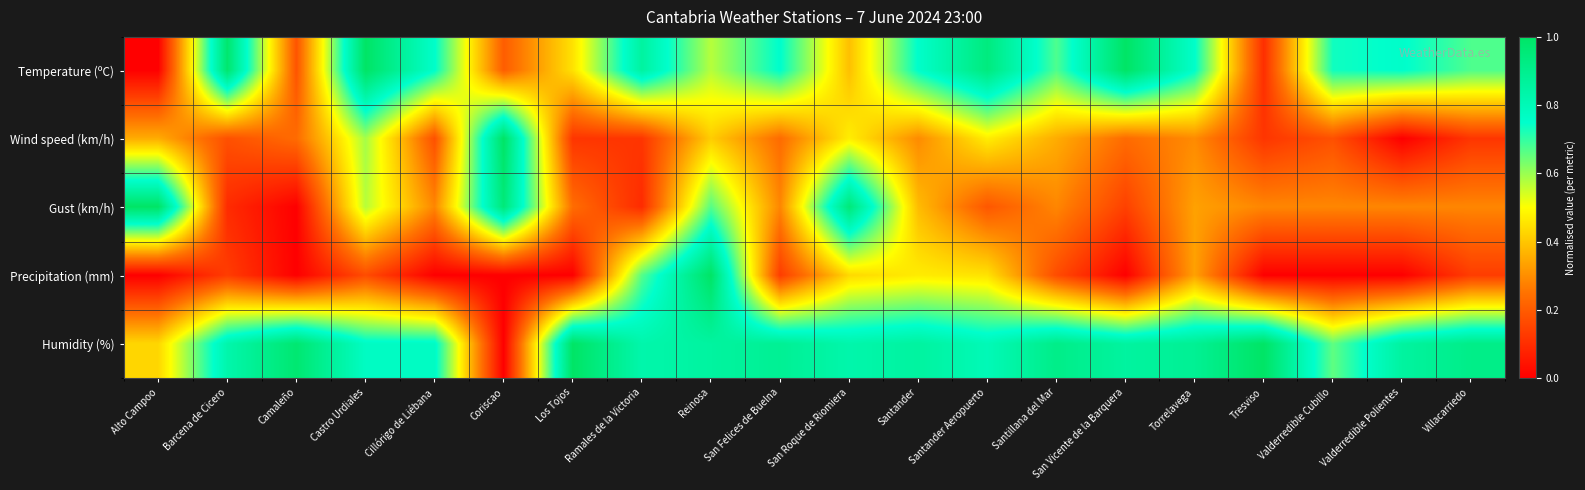

Which category has the lowest value across all series?

Alto Campoo